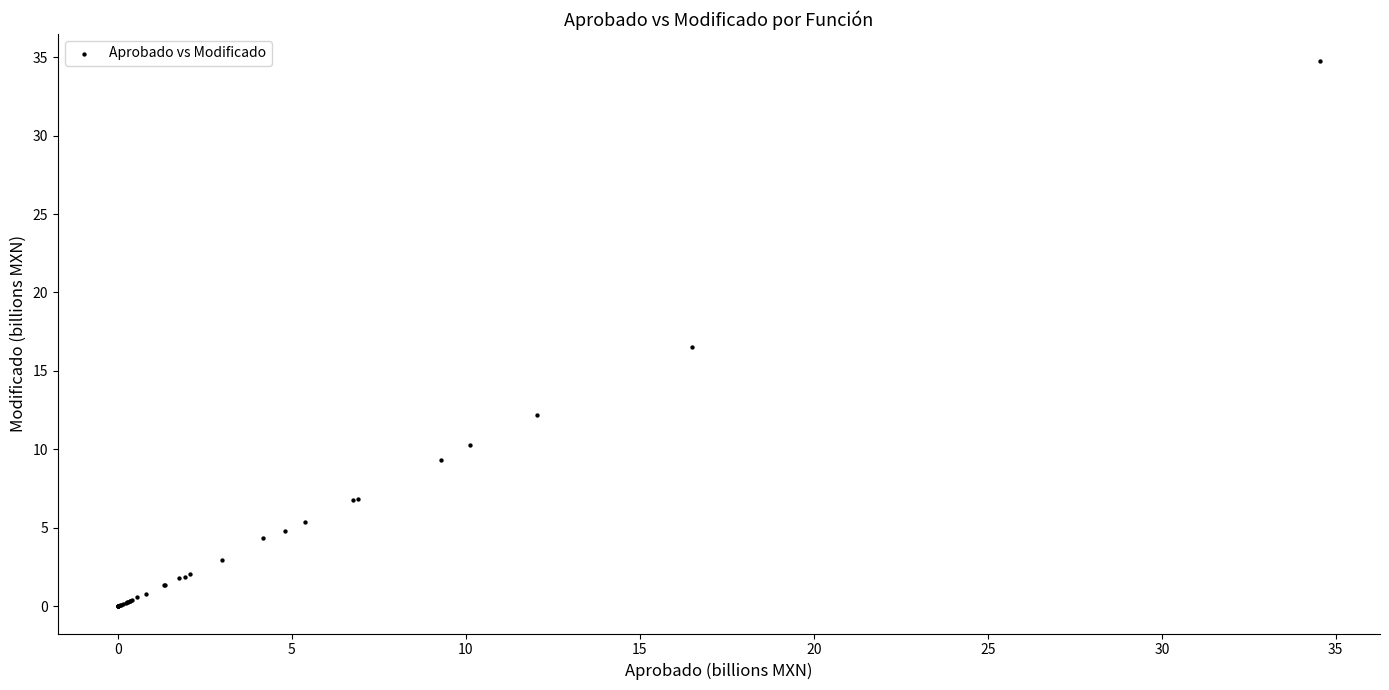

What Y value in the scatter plot is closest to 17?

16.5